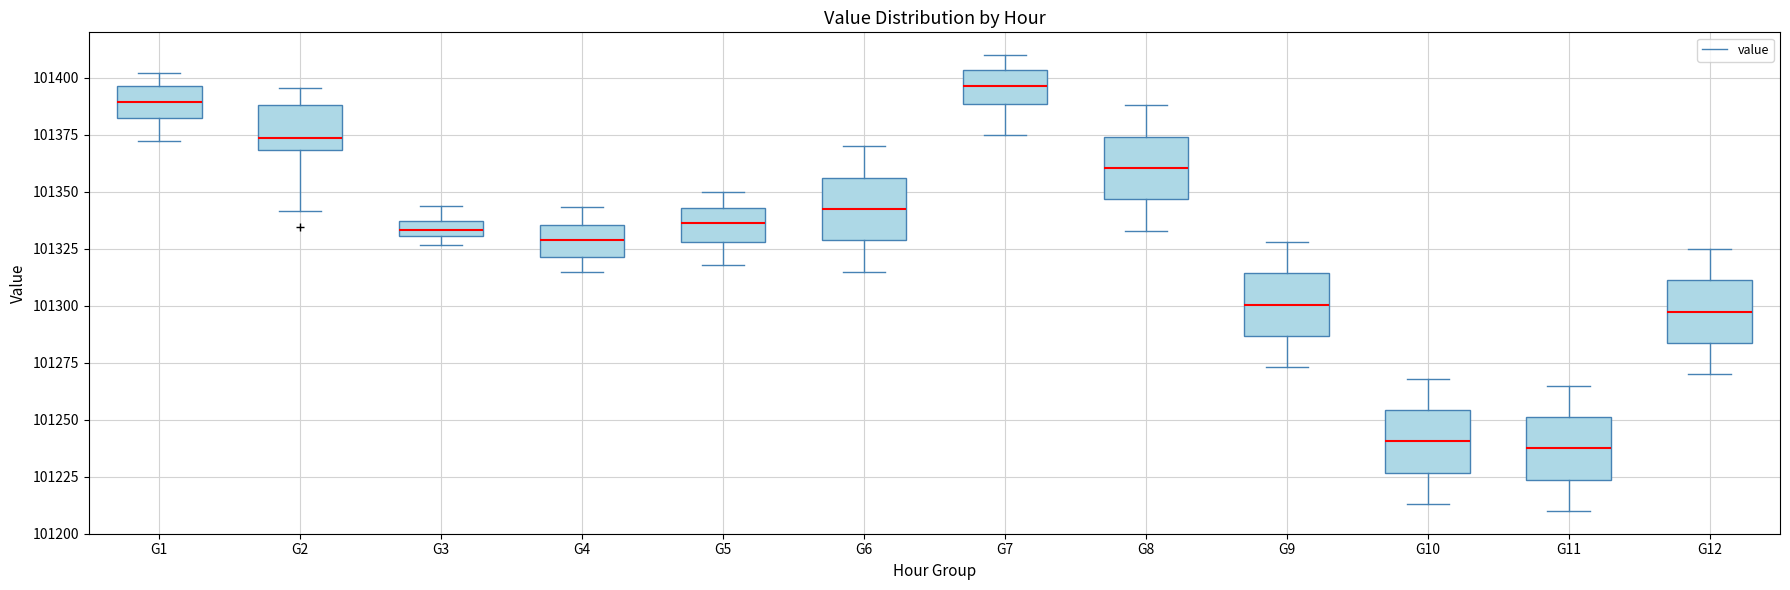

Where is the lower edge of the box for G8 on the y-axis? The values are not printed on the chart, so give them approximately, as read against the axis.

101345